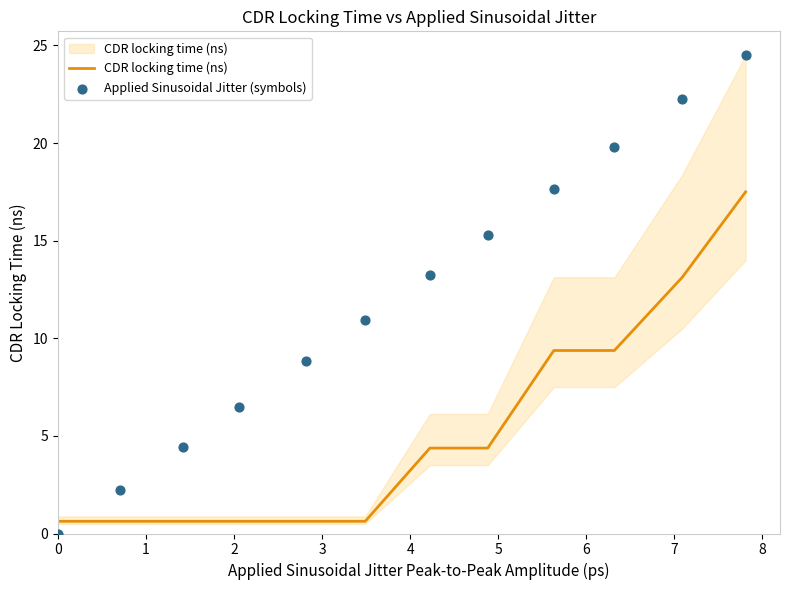

What are all the series names shown in the legend?

CDR locking time (ns), Applied Sinusoidal Jitter (symbols)